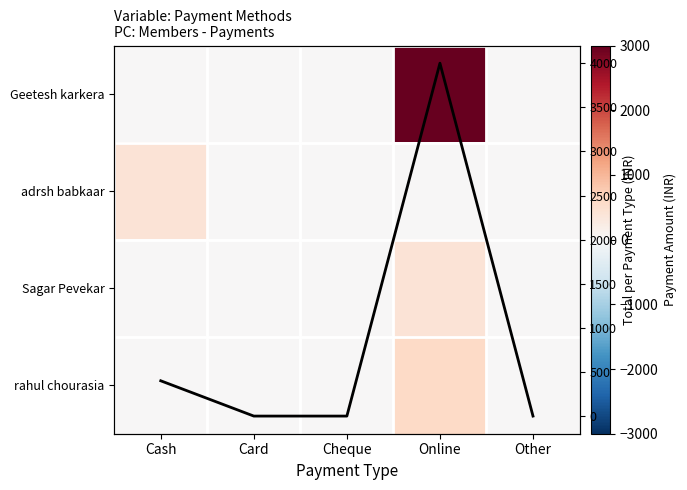

Which series has the largest range (max minus min)?

Column Total